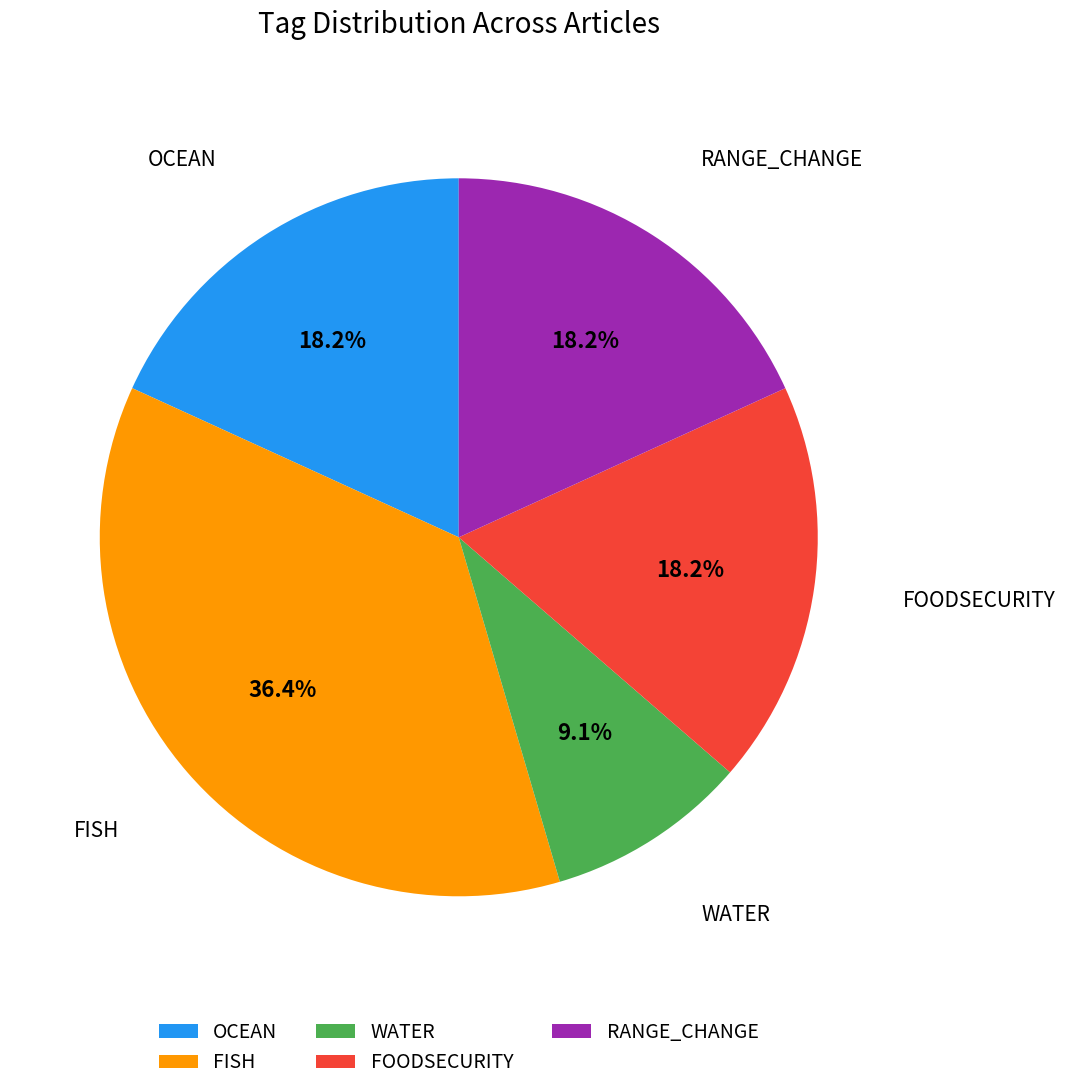

What is the smallest slice in the pie chart?

WATER